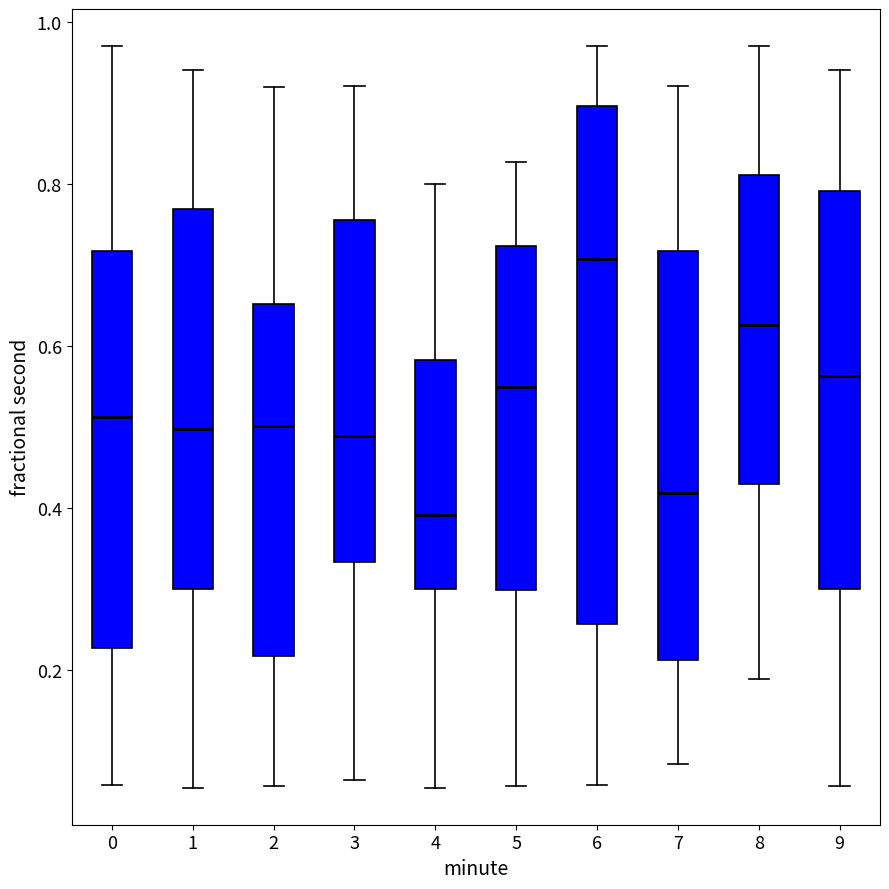

Where does the upper whisker of the box at x = 4 end on the y-axis? The values are not printed on the chart, so give them approximately, as read against the axis.

0.80